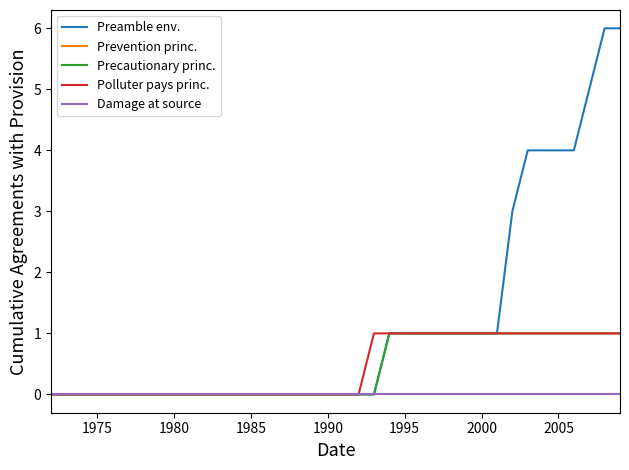

True or false: Polluter pays princ. has more than 0 interior local peaks.

False